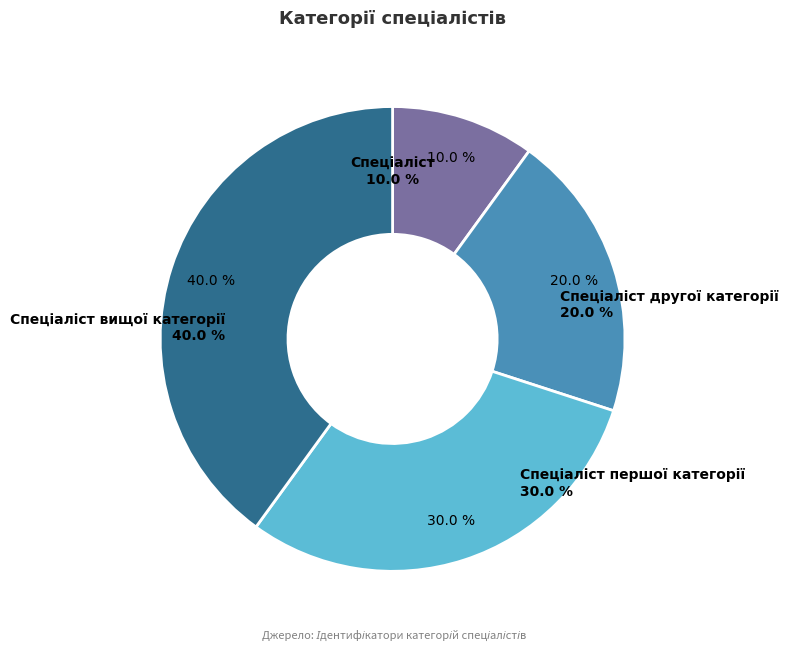

Is Спеціаліст другої категорії the majority of the pie?

No